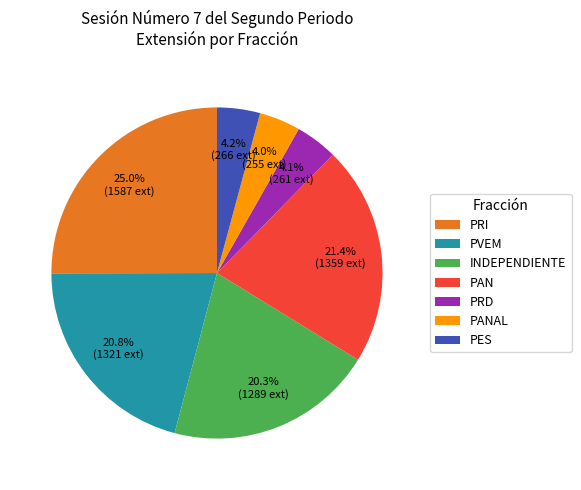

What is the largest slice in the pie chart?

PRI